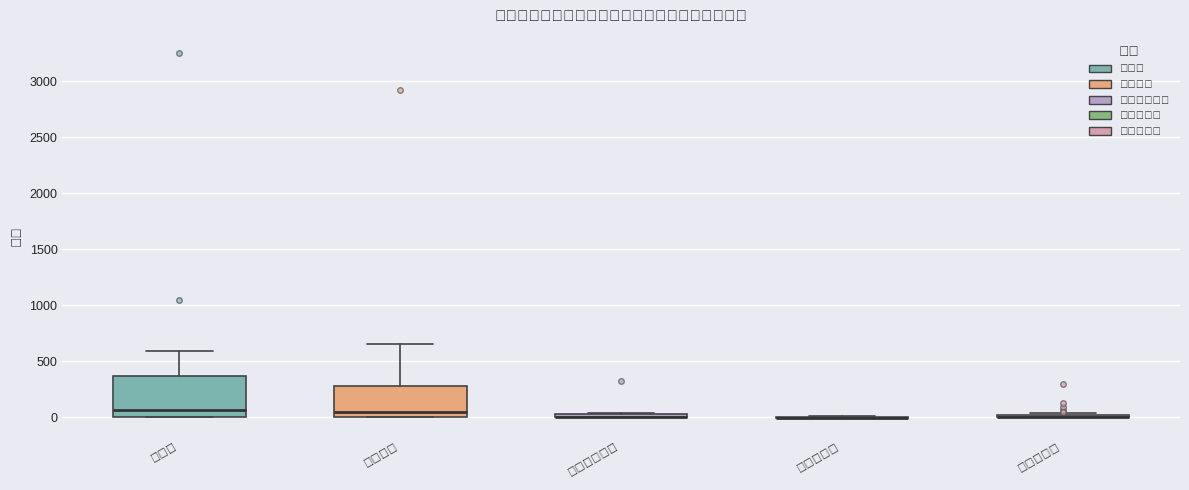

Where is the upper edge of the box for 利用者負担額 on the y-axis? The values are not printed on the chart, so give them approximately, as read against the axis.

50